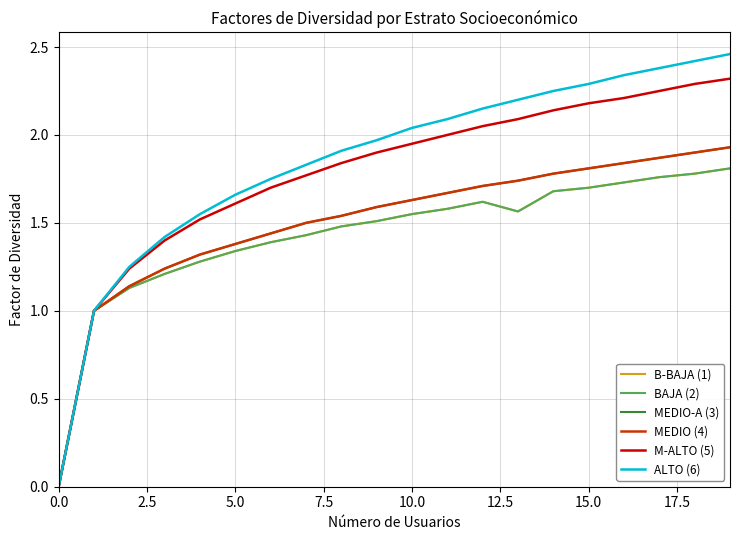

Which series has the widest spread of values?

ALTO (6)